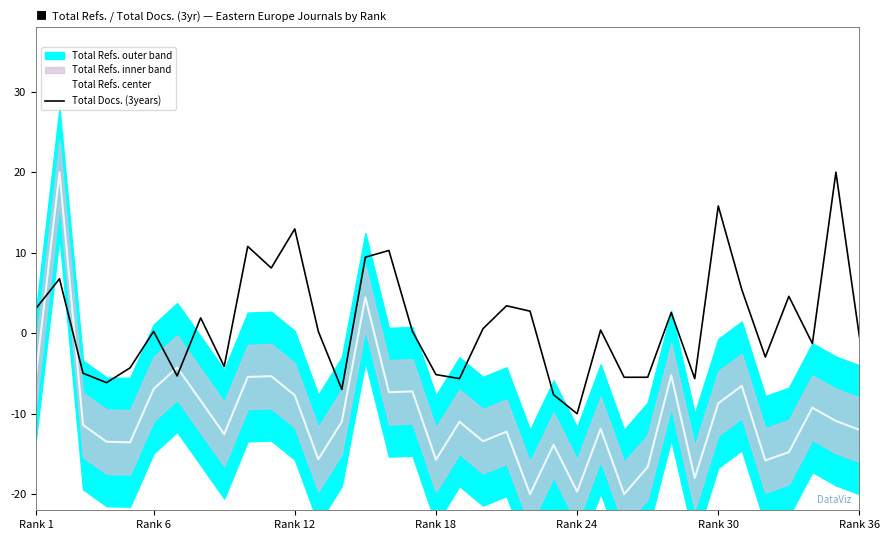

The Total Refs. center series shows -4.4 at Rank 12. True or false?

False